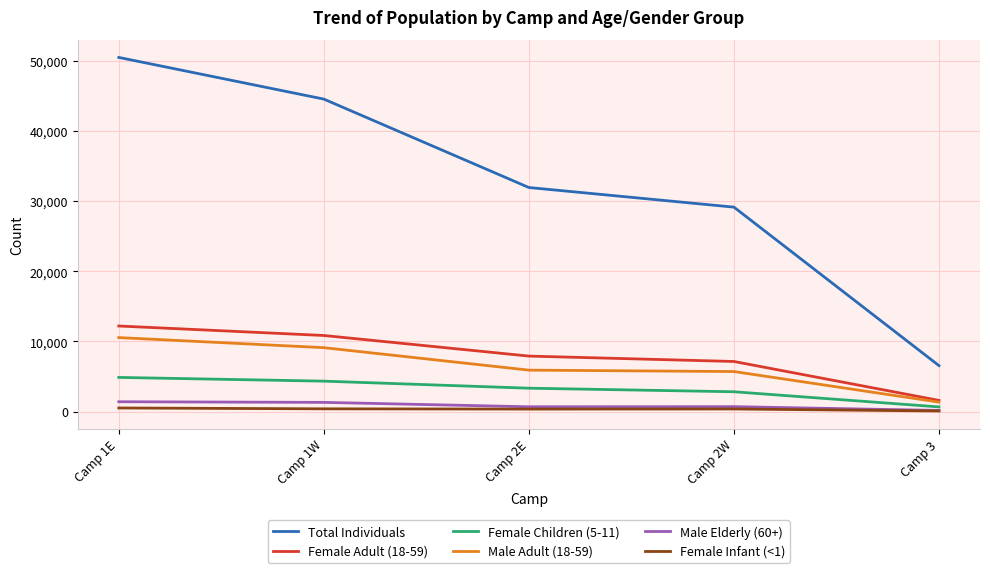

True or false: Total Individuals has a value of 57137 at Camp 2E.

False